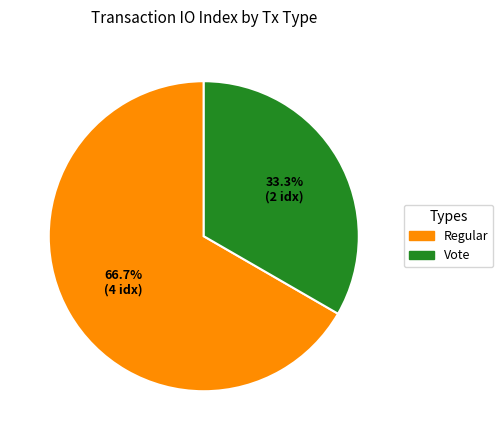

Which category has the biggest portion of the pie?

Regular